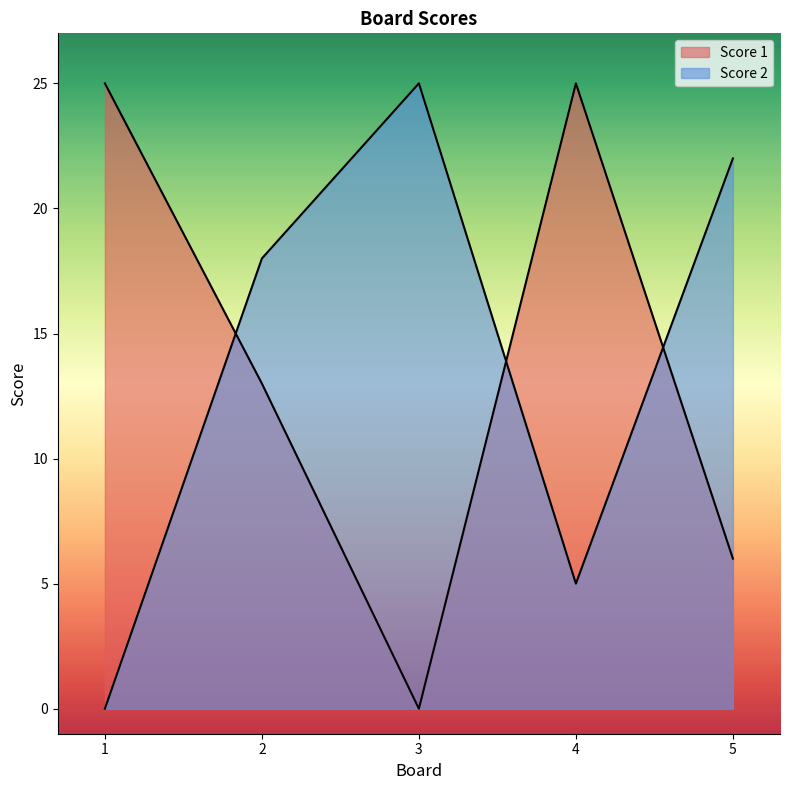

Does the chart have visible grid lines?

No